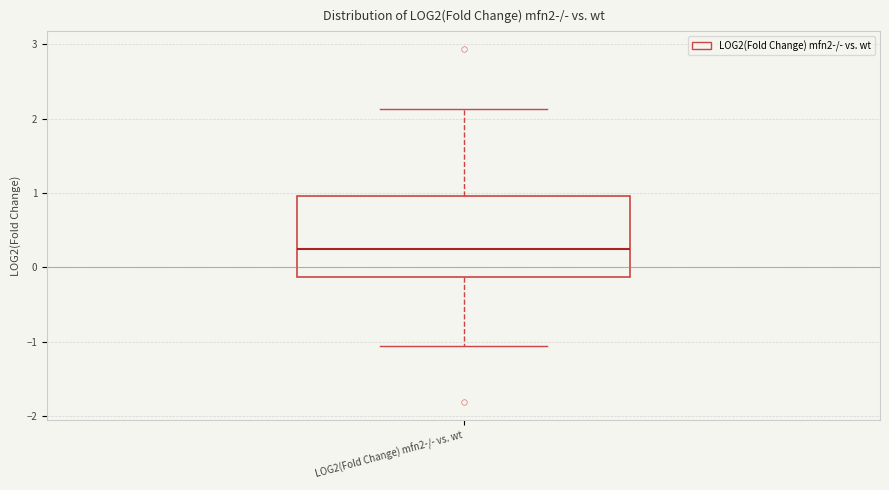

Read this box plot against the y-axis: the position of the median line, the range covered by the box, and the ends of both whiskers. The values are not printed on the chart, so give them approximately, as read against the axis.

median 0.2, box -0.1 to 1.0, whiskers -1.1 to 2.1